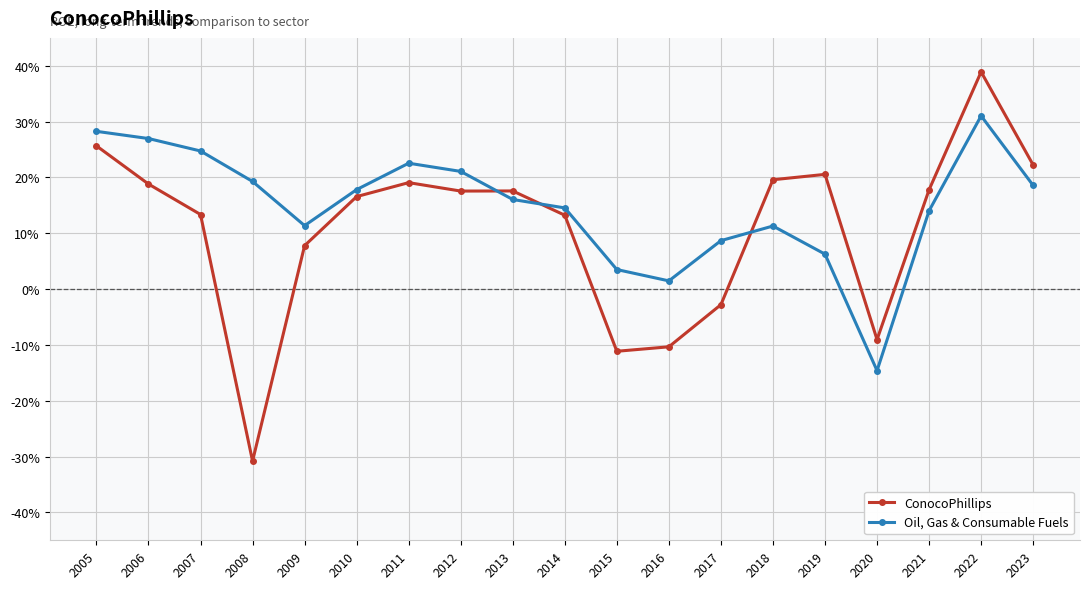

Is this an area chart (filled region under the line)?

No